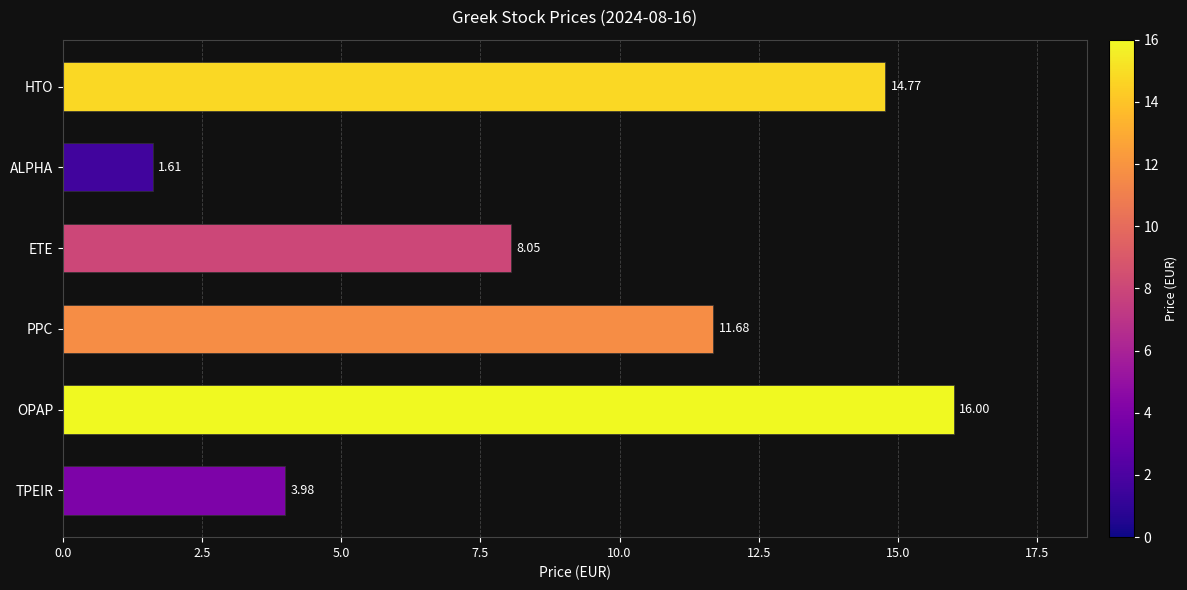

What is the label of the 5th bar from the top?

OPAP